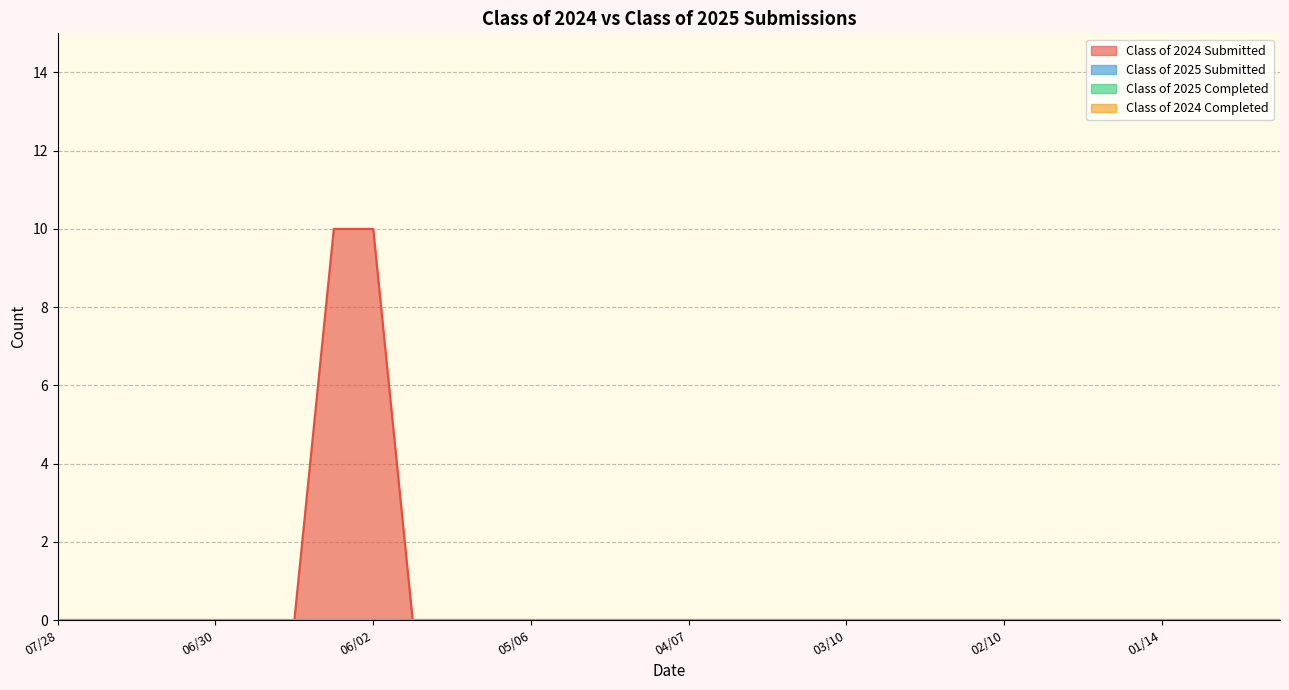

At which label is Class of 2024 Completed closest to 0?

07/28